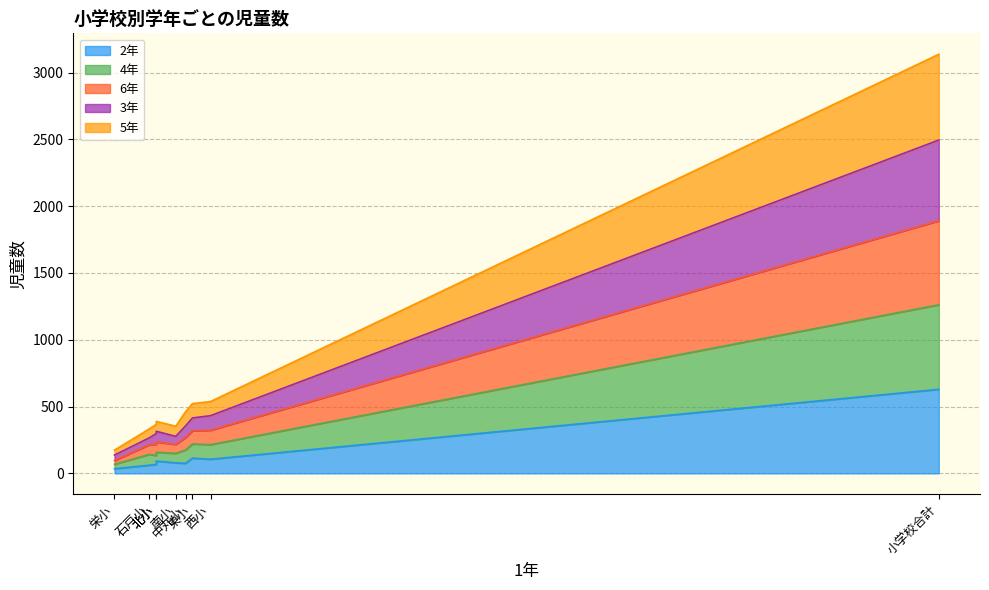

How many distinct data groups are displayed?

5